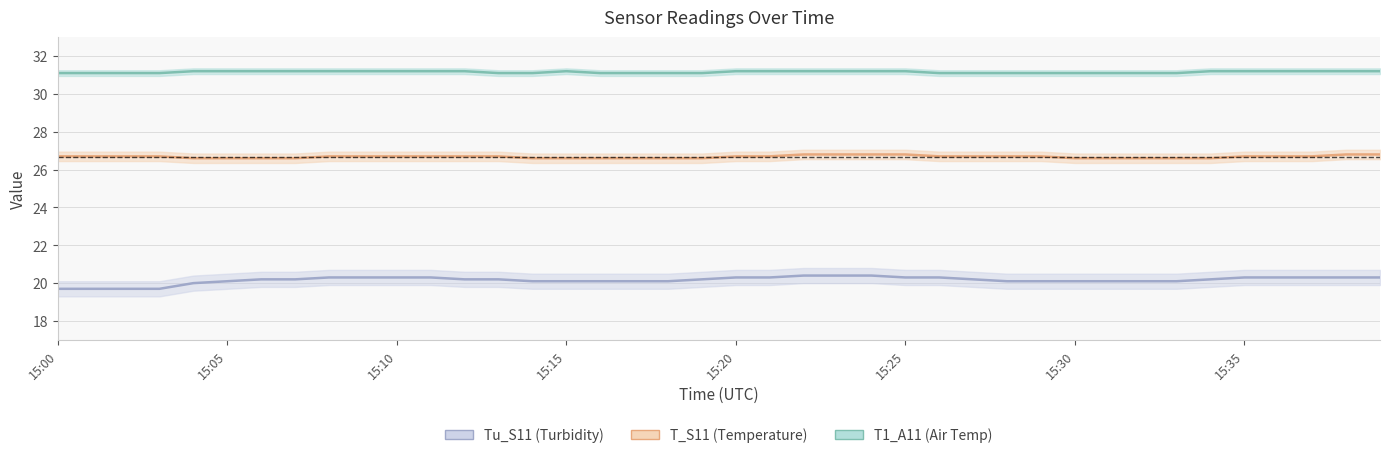

What is the value of the T_S11 point at the 15th from the left?

26.6